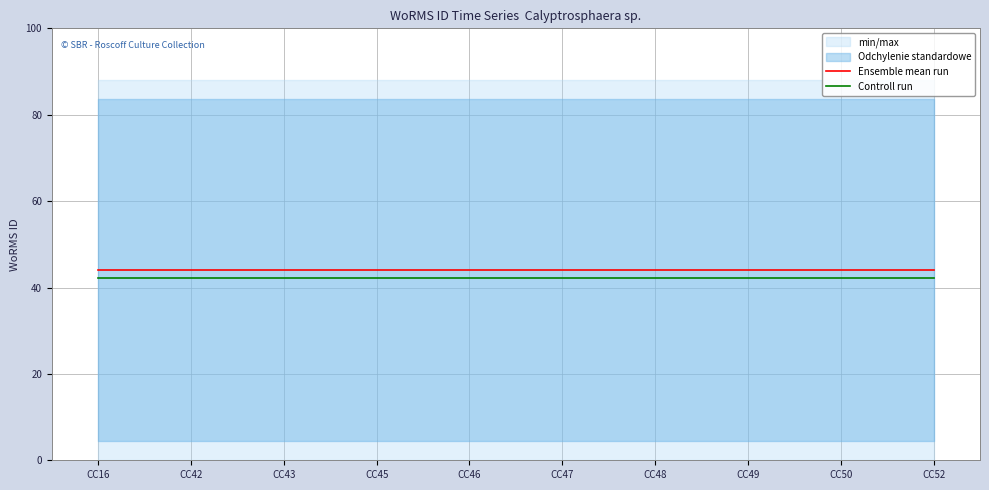

The Ensemble mean run series shows 64.2 at CC52. True or false?

False